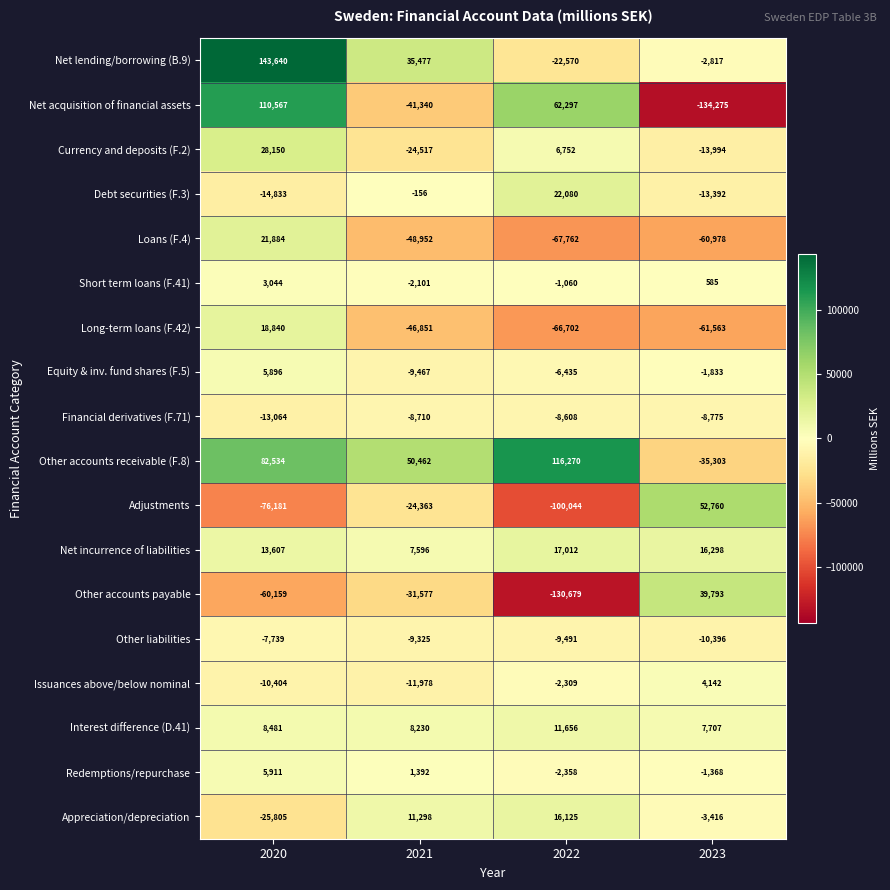

What is the difference between the Debt securities (F.3) values at 2020 and 2023?

1441